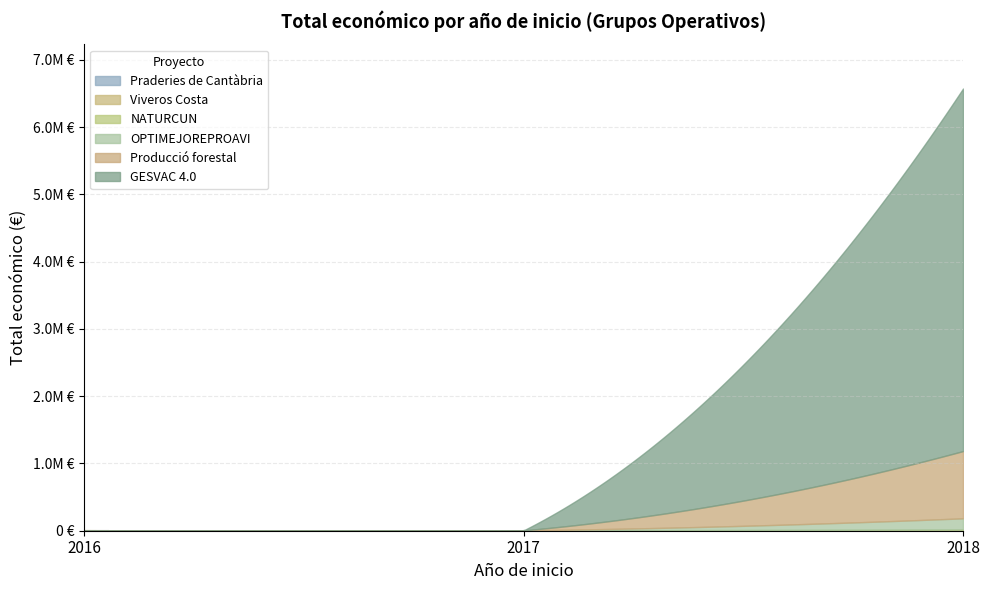

The value at 2016 is 7980. True or false?

True